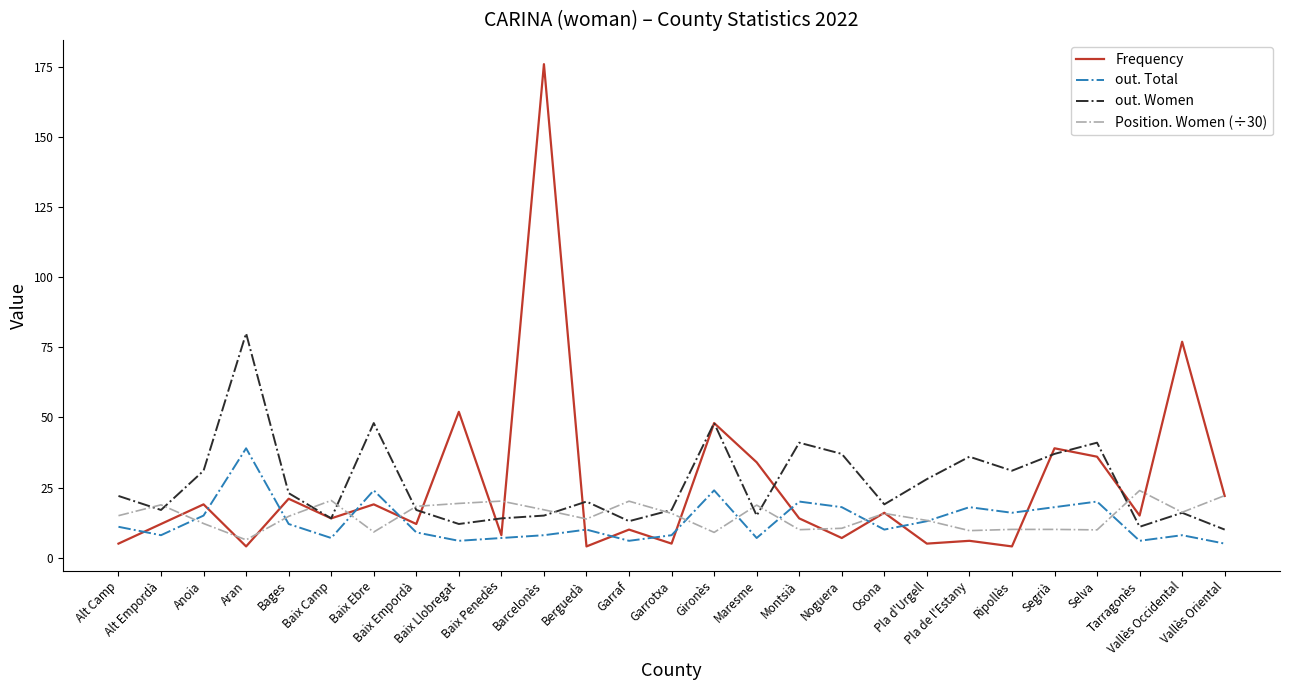

Count the number of categories in the chart.

27